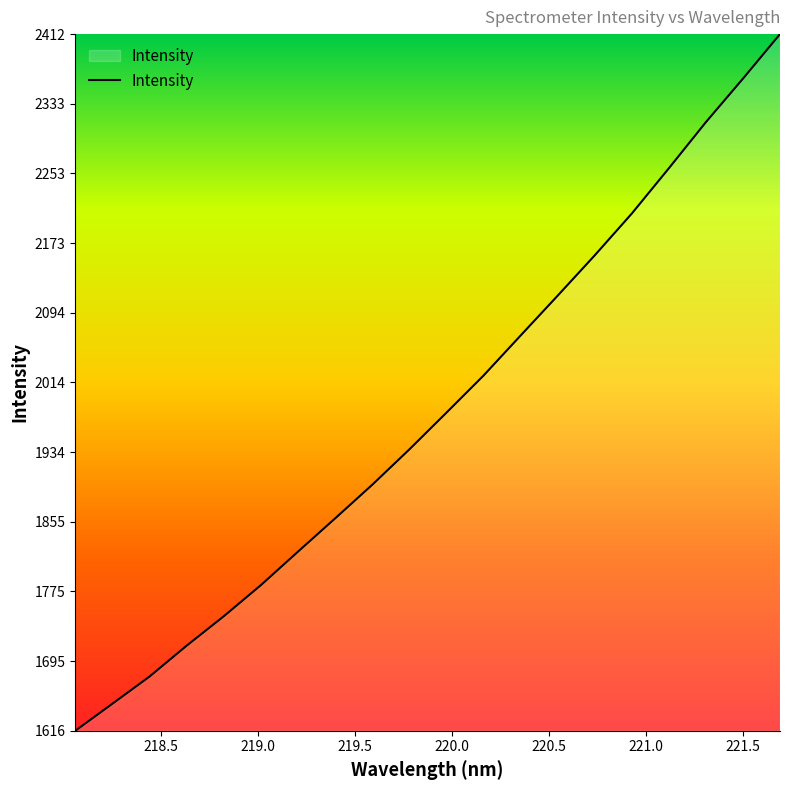

What is the greatest value displayed?

2412.2